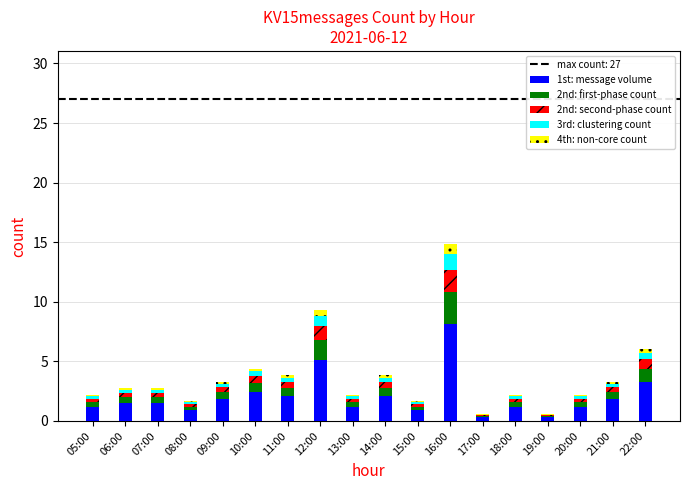

At which label does 1st: message volume reach its peak?

16:00